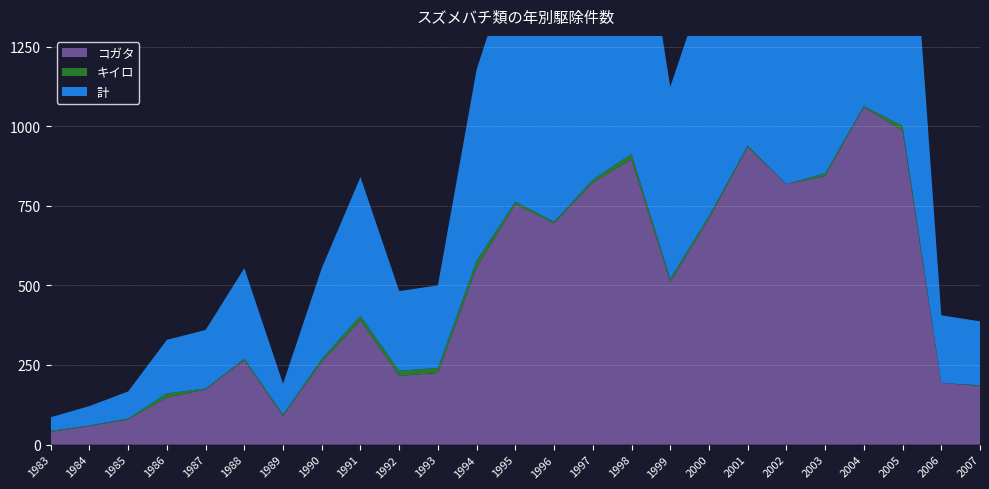

Reading right to left, what are all the values shown in this chart?

コガタ: 2007=184	2006=194	2005=986	2004=1059	2003=843	2002=818	2001=934	2000=709	1999=511	1998=895	1997=823	1996=695	1995=755	1994=556	1993=225	1992=216	1991=390	1990=260	1989=90	1988=265	1987=173	1986=148	1985=79	1984=58	1983=40
キイロ: 2007=2	2006=0	2005=15	2004=4	2003=9	2002=0	2001=5	2000=9	1999=10	1998=18	1997=9	1996=5	1995=8	1994=22	1993=16	1992=16	1991=15	1990=9	1989=5	1988=5	1987=3	1986=13	1985=3	1984=2	1983=3
計: 2007=201	2006=212	2005=1116	2004=1109	2003=925	2002=851	2001=985	2000=766	1999=602	1998=988	1997=891	1996=713	1995=789	1994=600	1993=259	1992=250	1991=435	1990=285	1989=96	1988=284	1987=184	1986=168	1985=85	1984=61	1983=43